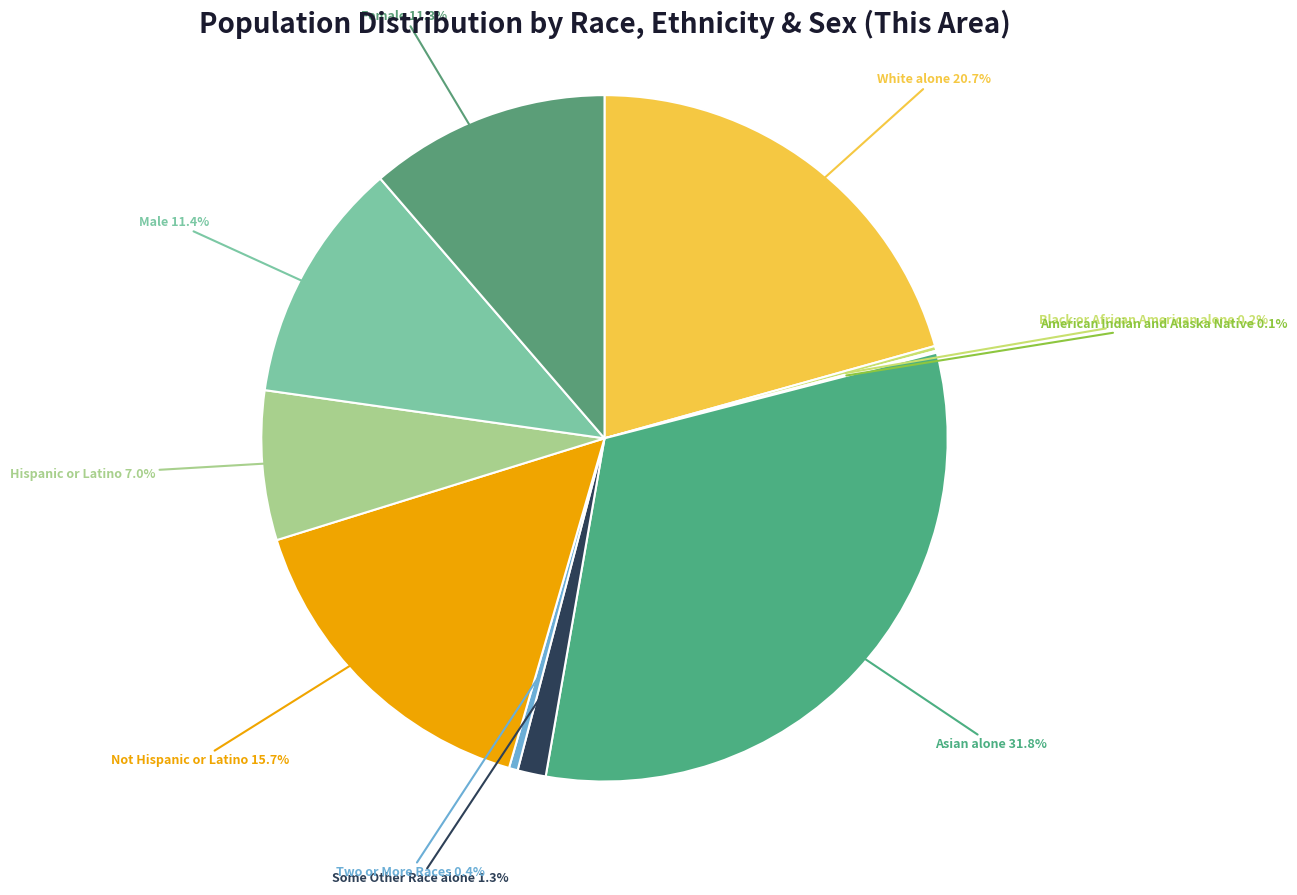

Do White alone and Some Other Race alone together represent more than half of the pie?

No